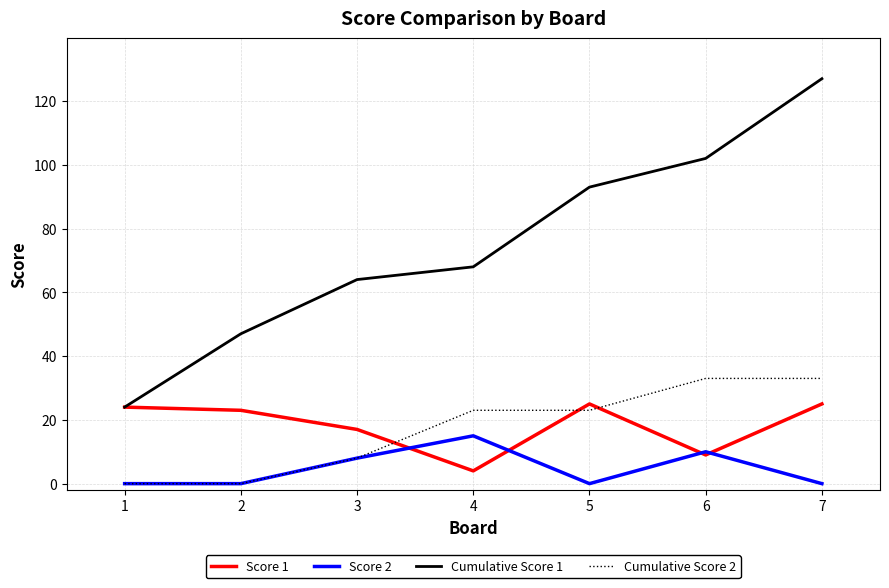

Is it true that Cumulative Score 2 equals 23 at 5?

True